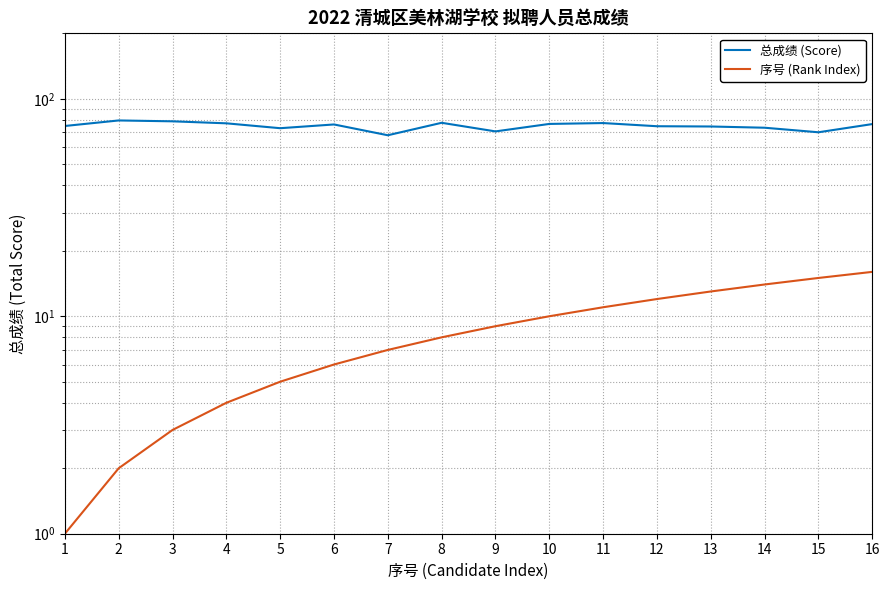

What is the value of the 序号 (Rank Index) point at the 14th from the left?

14.0